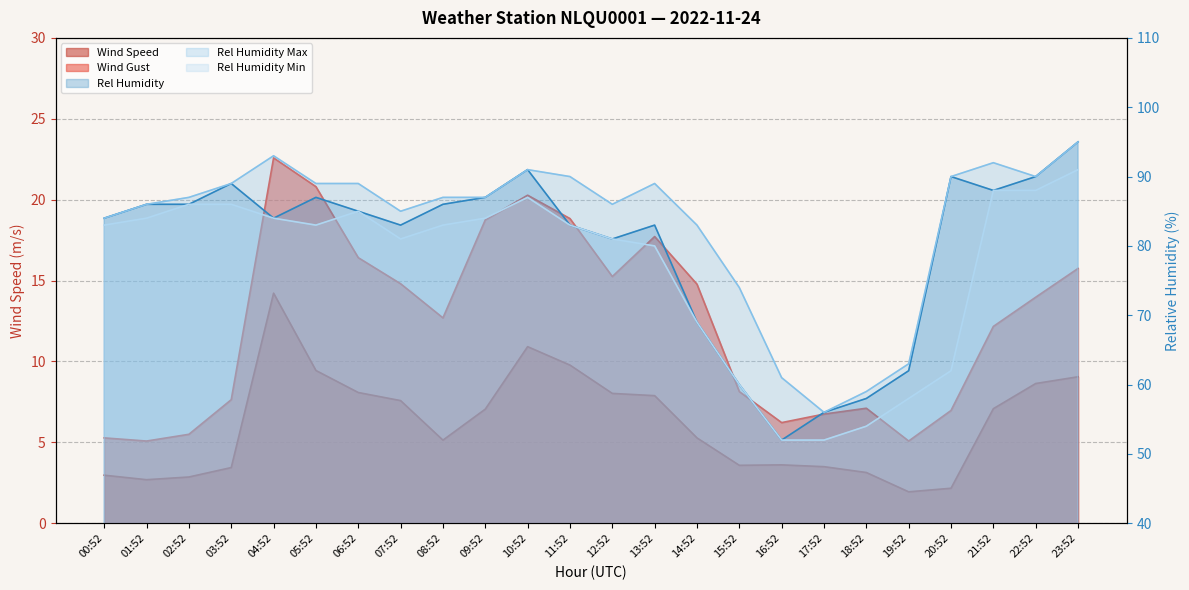

True or false: Rel Humidity Max and Rel Humidity cross at least once.

False